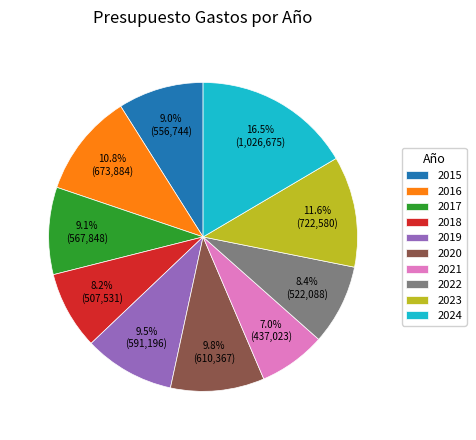

Count the number of slices in the pie.

10